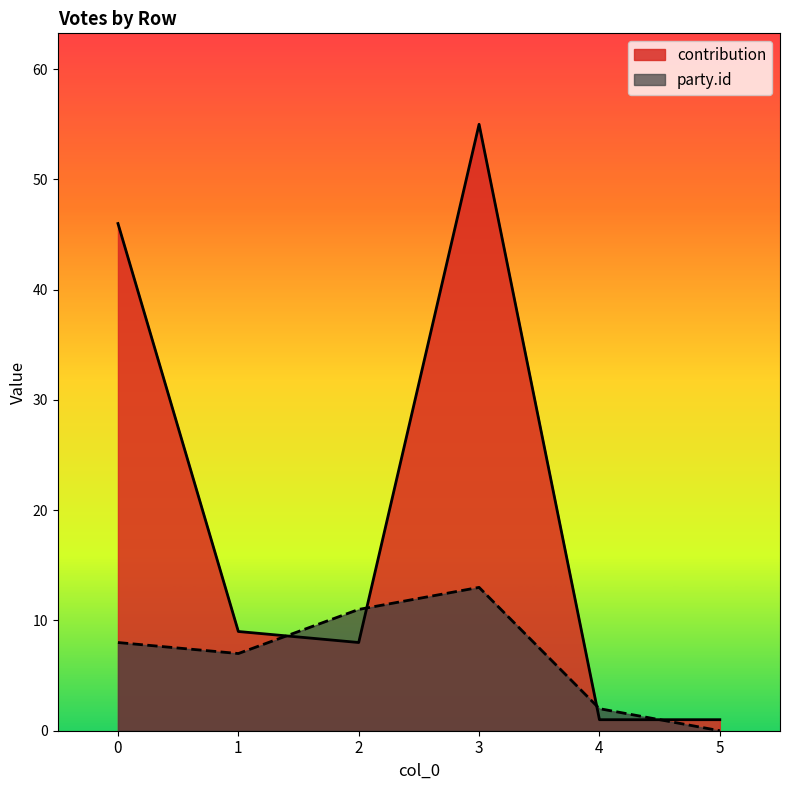

True or false: party.id has more than 0 interior local peaks.

True